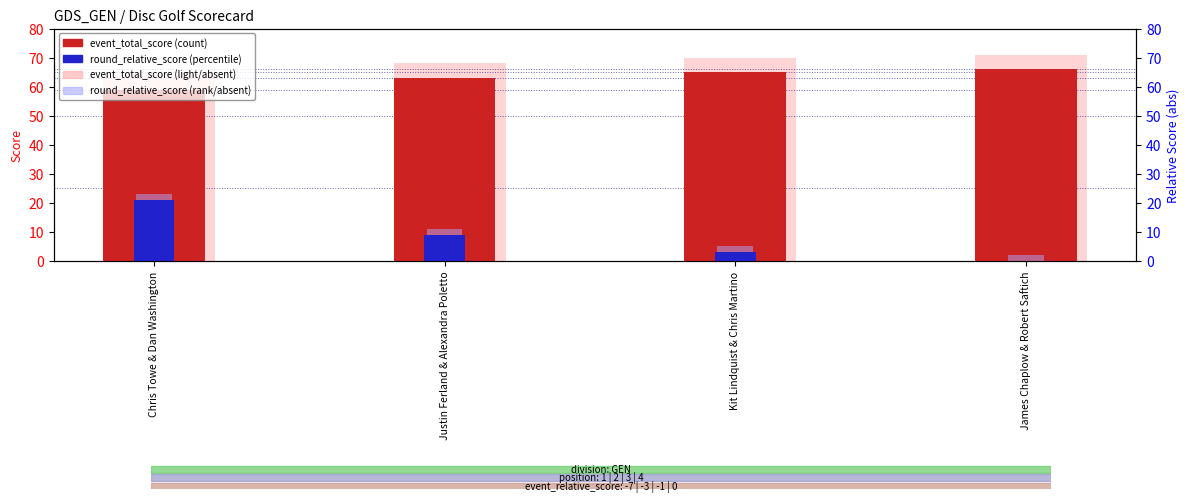

What is the label of the 1st bar from the left?

Chris Towe & Dan Washington